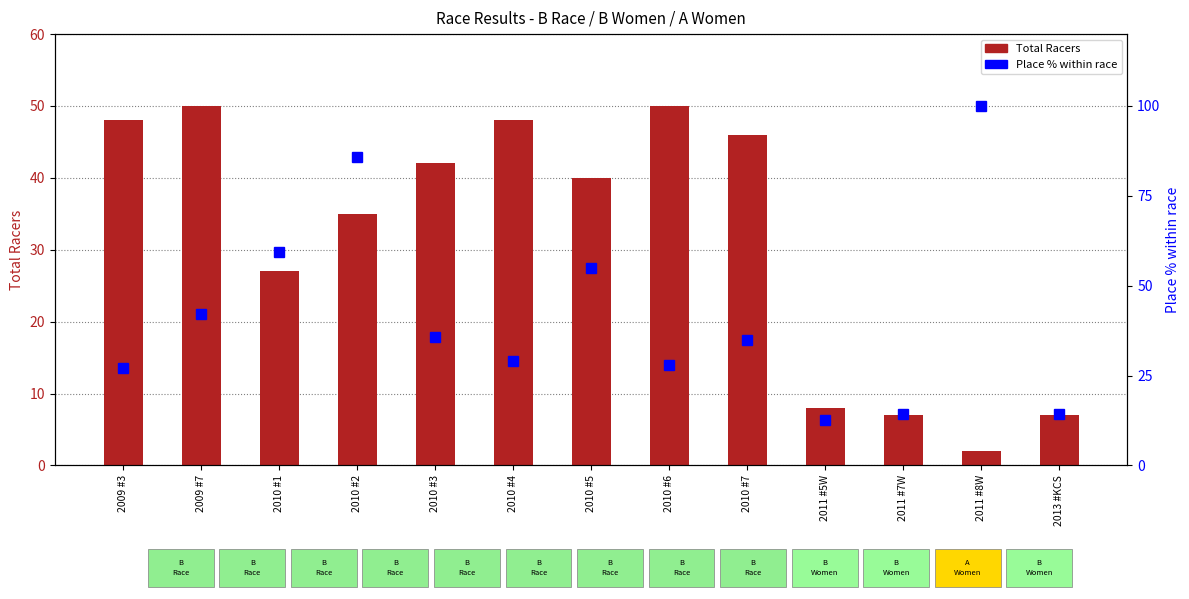

What is the maximum value shown in the chart?

100.0